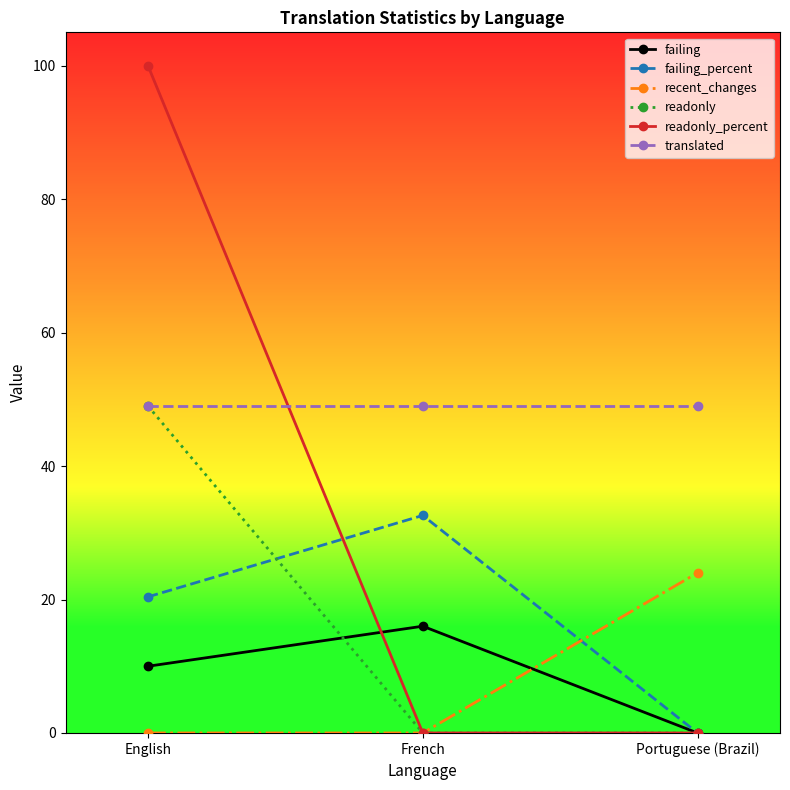

Between English and French, which series saw the biggest shift?

readonly_percent